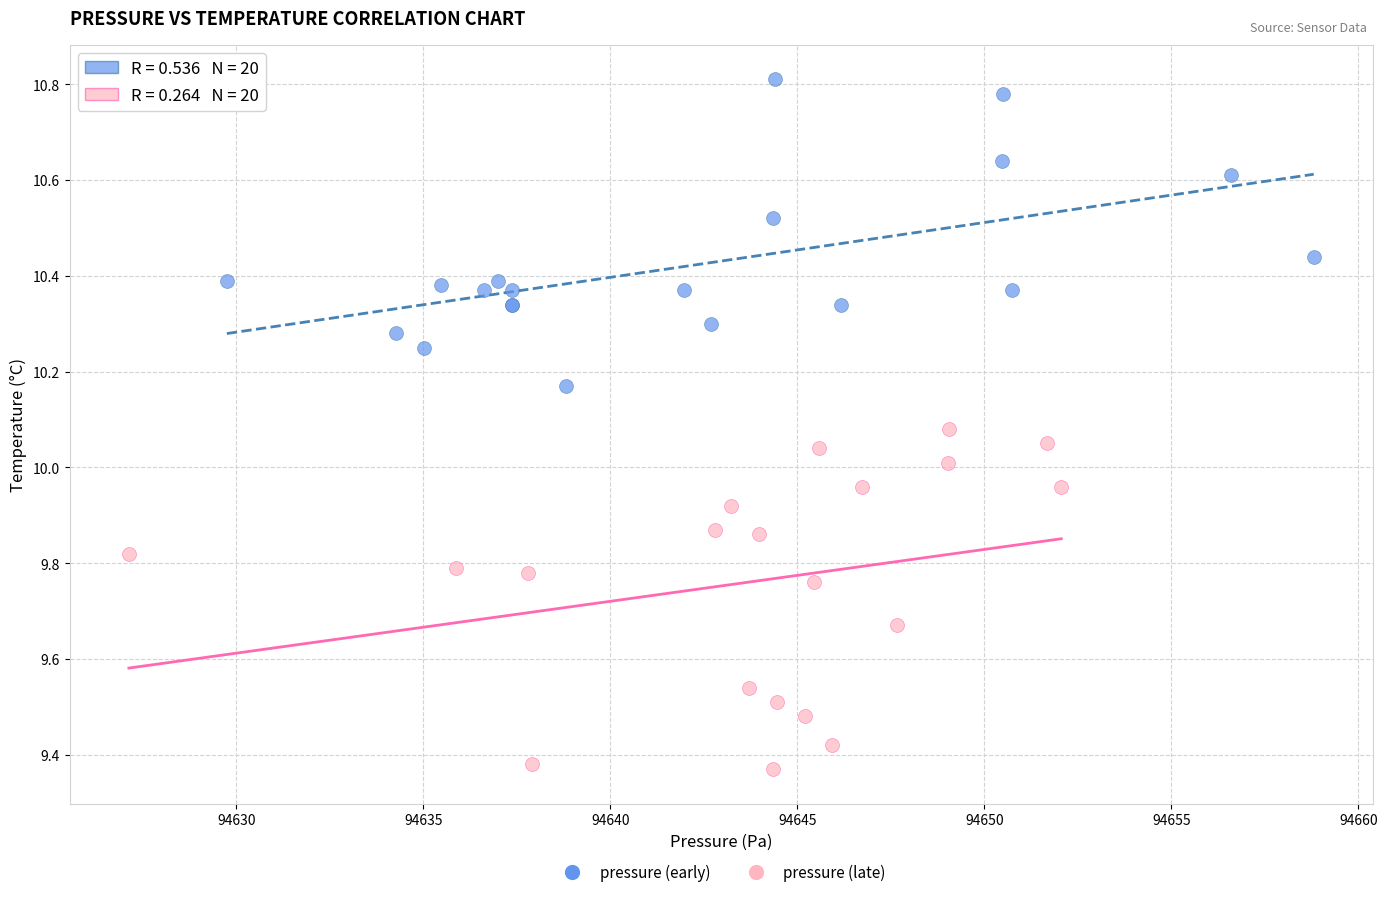

Which series reaches the maximum Y coordinate?

pressure (early)